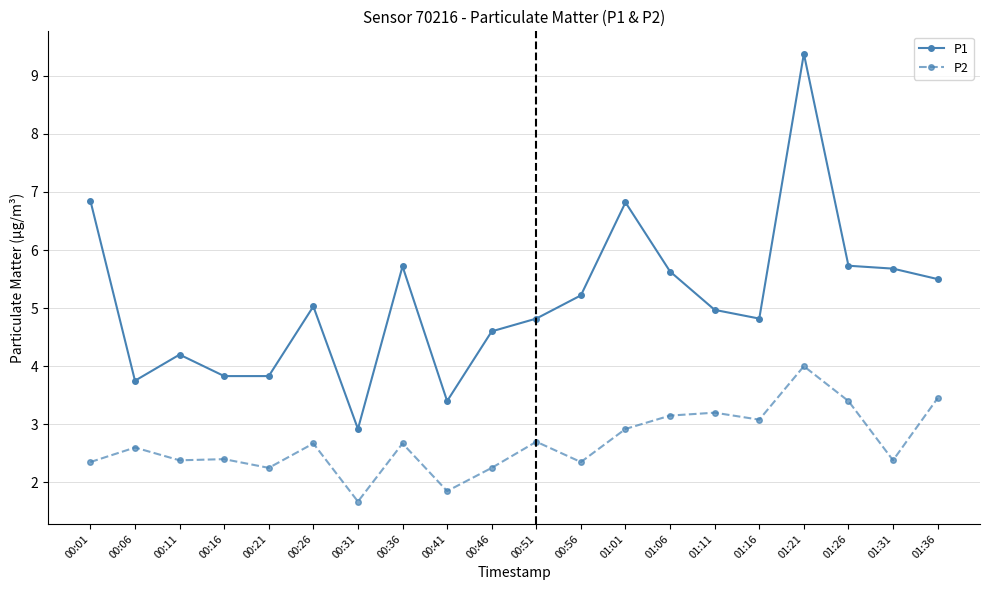

List the series in order of their overall mean, lowest first.

P2, P1